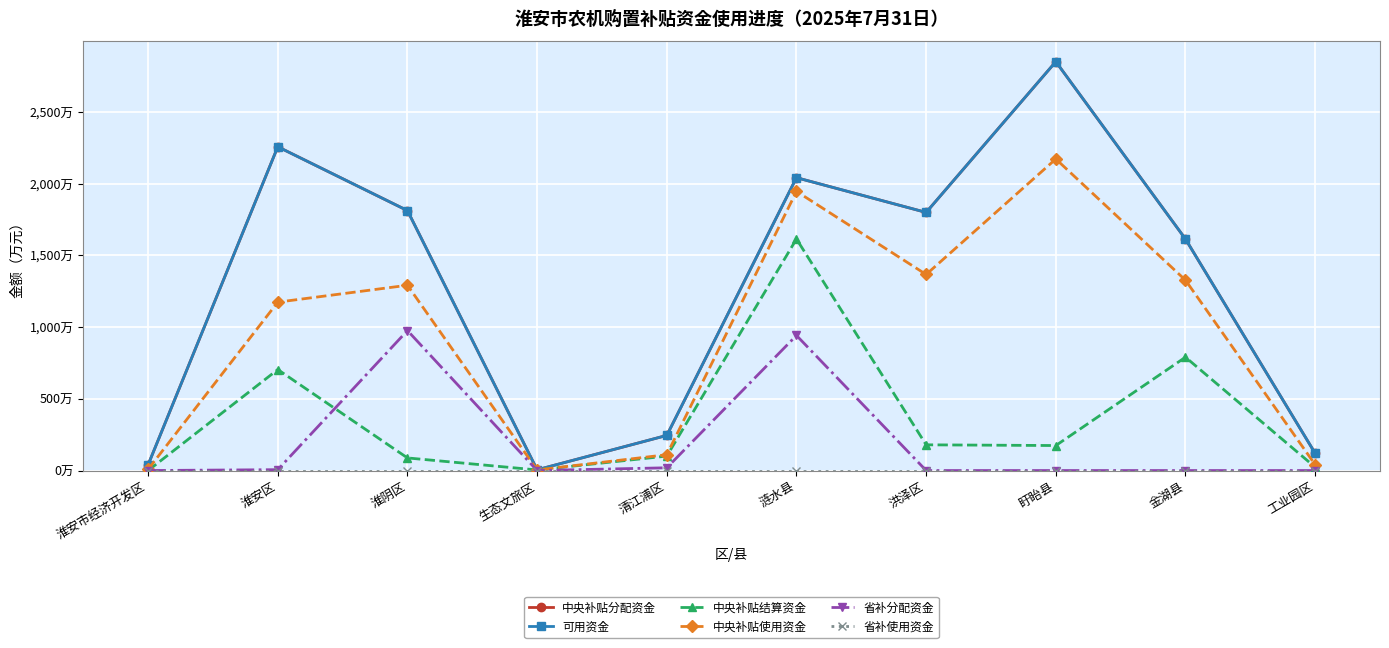

How many data points in 可用资金 are above 1799?

5